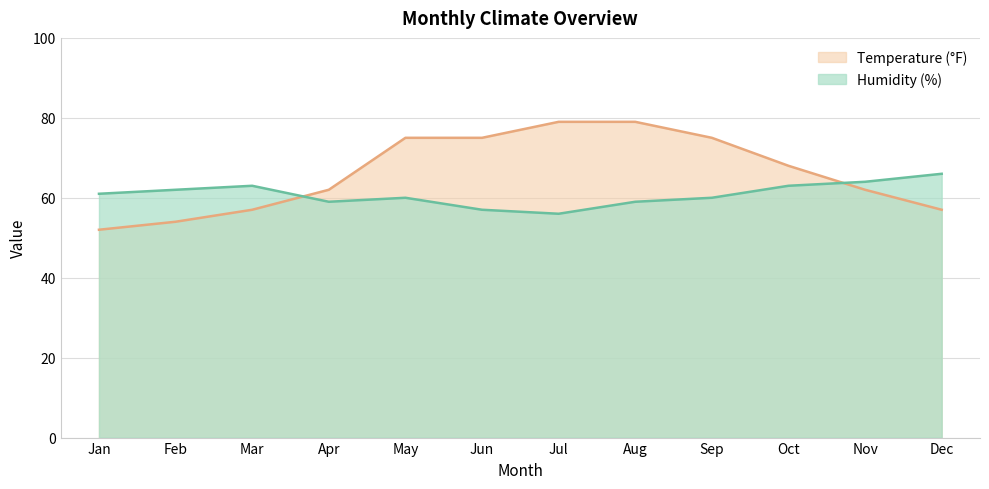

List the series in order of their peak value, highest first.

Temperature (°F), Humidity (%)